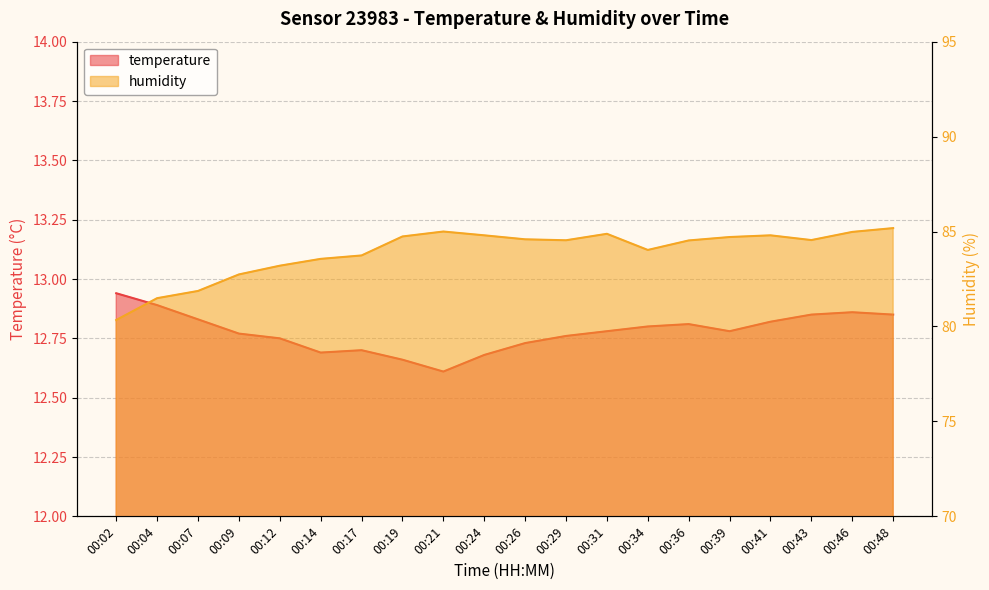

What are all the series names shown in the legend?

temperature, humidity